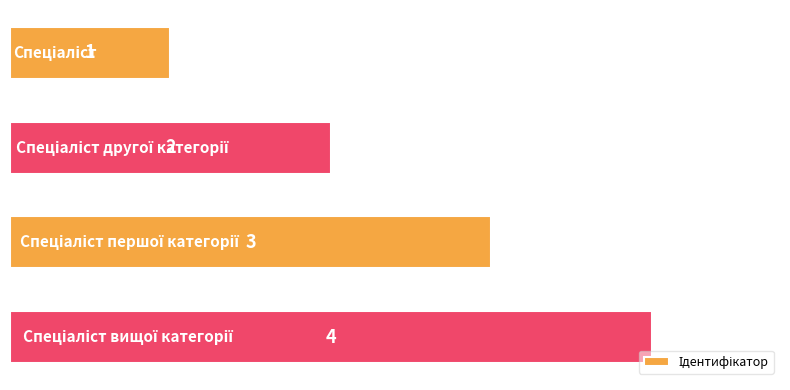

Count the values in the range 2 to 4.

3